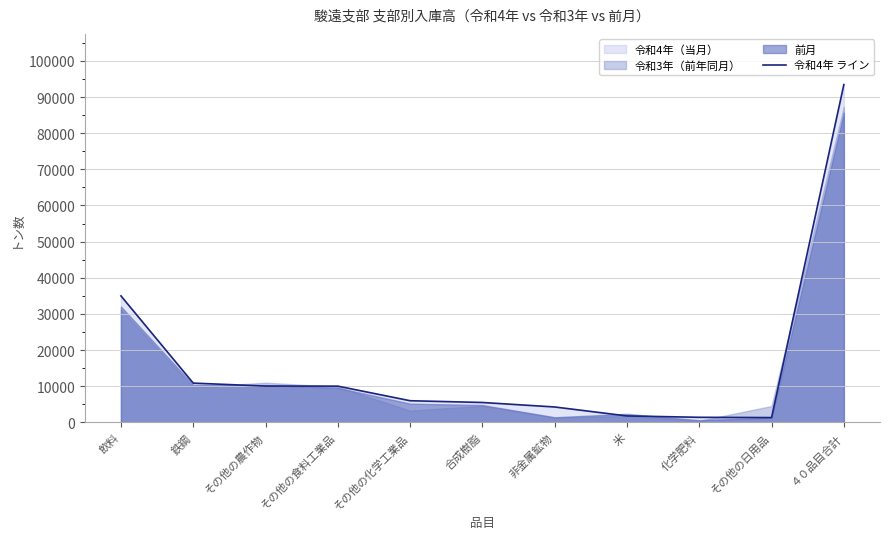

The chart shows a value of 4512 at 鉄鋼. True or false?

False